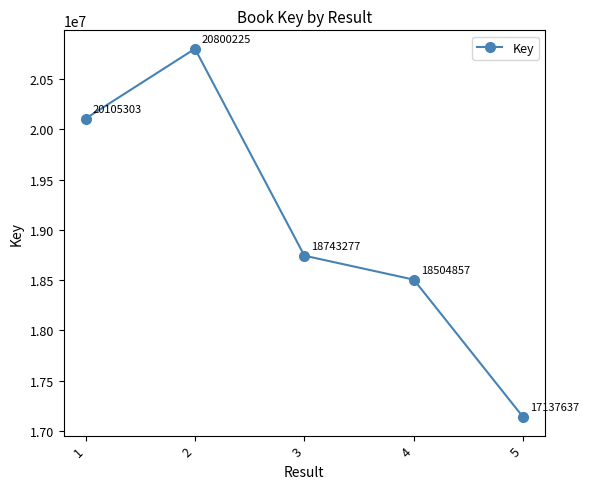

What is the difference between the maximum and minimum values?

3662588